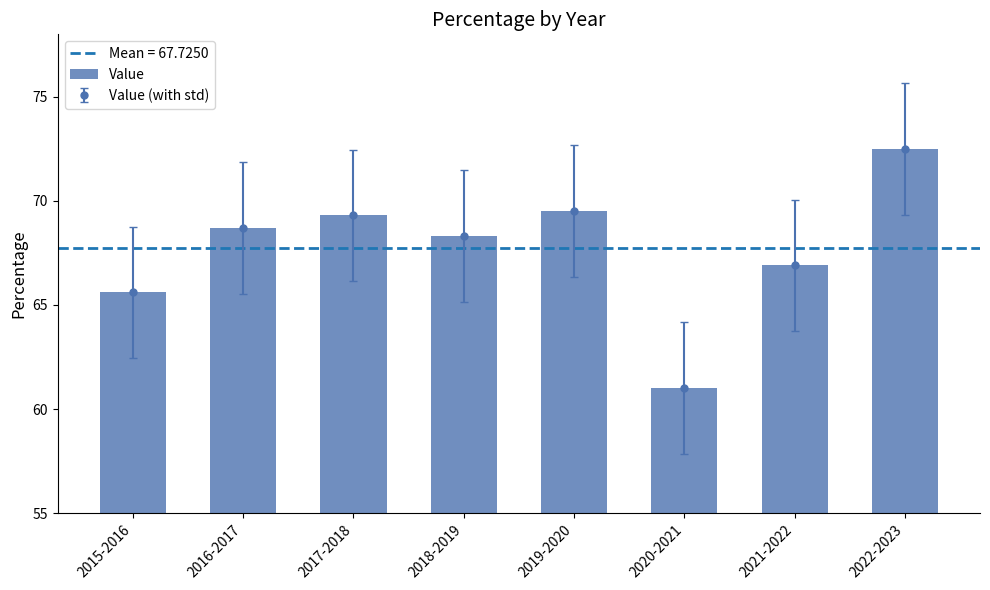

Reading left to right, transcribe all the data shown in this chart.

2015-2016=65.6	2016-2017=68.7	2017-2018=69.3	2018-2019=68.3	2019-2020=69.5	2020-2021=61.0	2021-2022=66.9	2022-2023=72.5